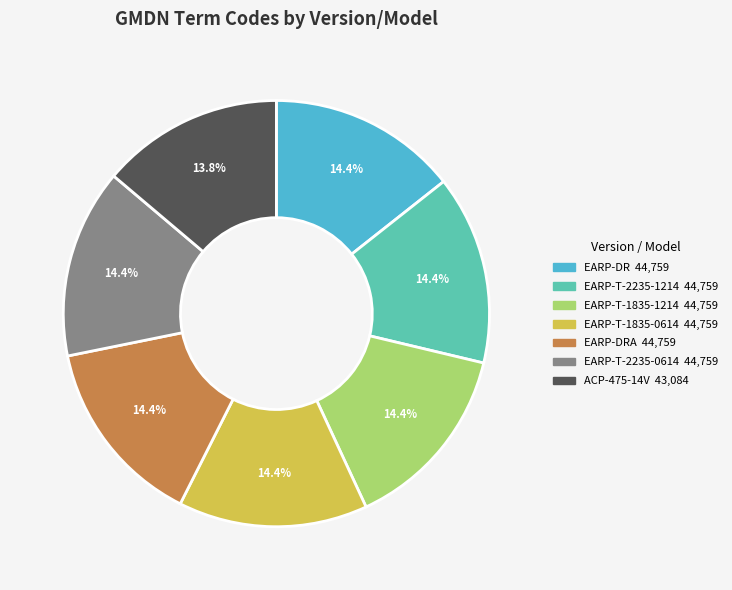

Is there any slice that represents more than half of the pie?

No